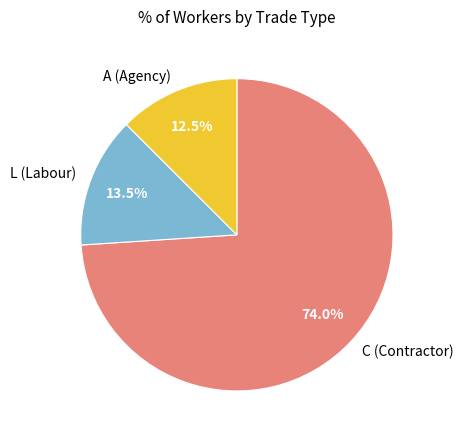

Rank the categories by value from lowest to highest.

A (Agency), L (Labour), C (Contractor)